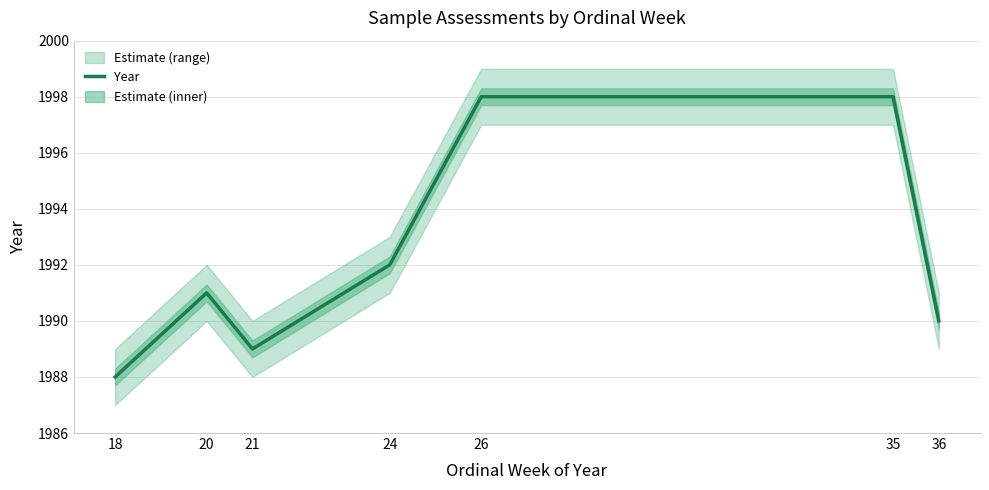

Which has a higher value, 35 or 26?

35